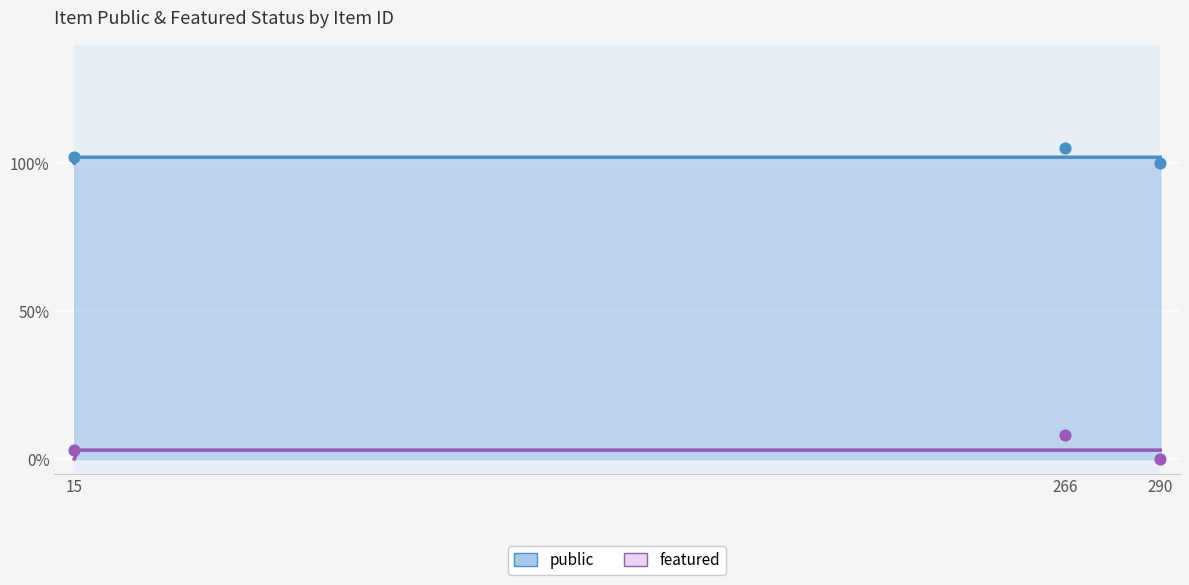

What is the total value across all series at 15?

1